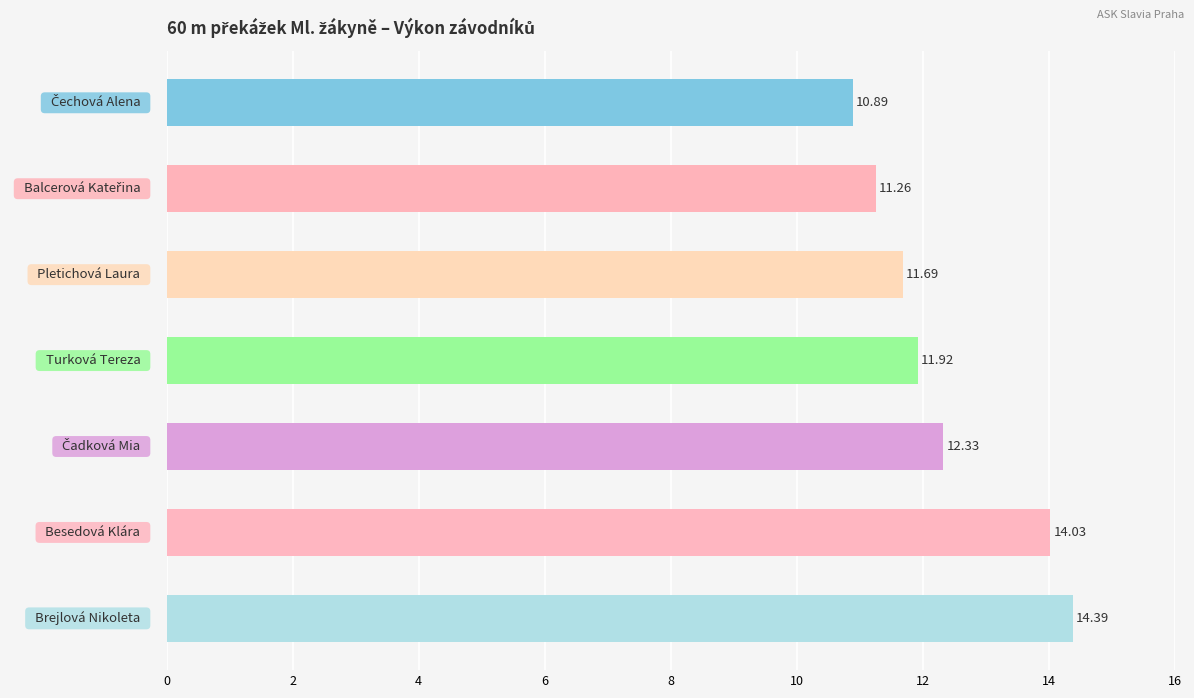

What is the average value?

12.4